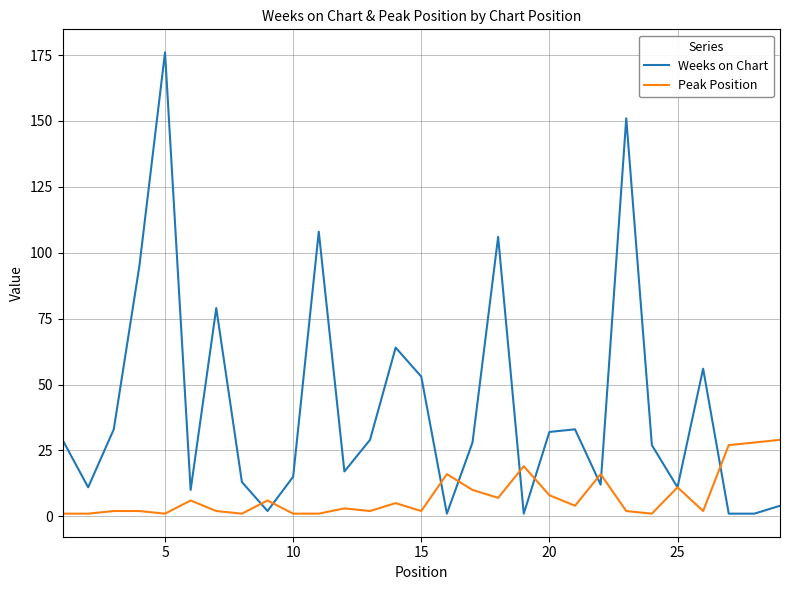

List the series in order of their peak value, lowest first.

Peak Position, Weeks on Chart